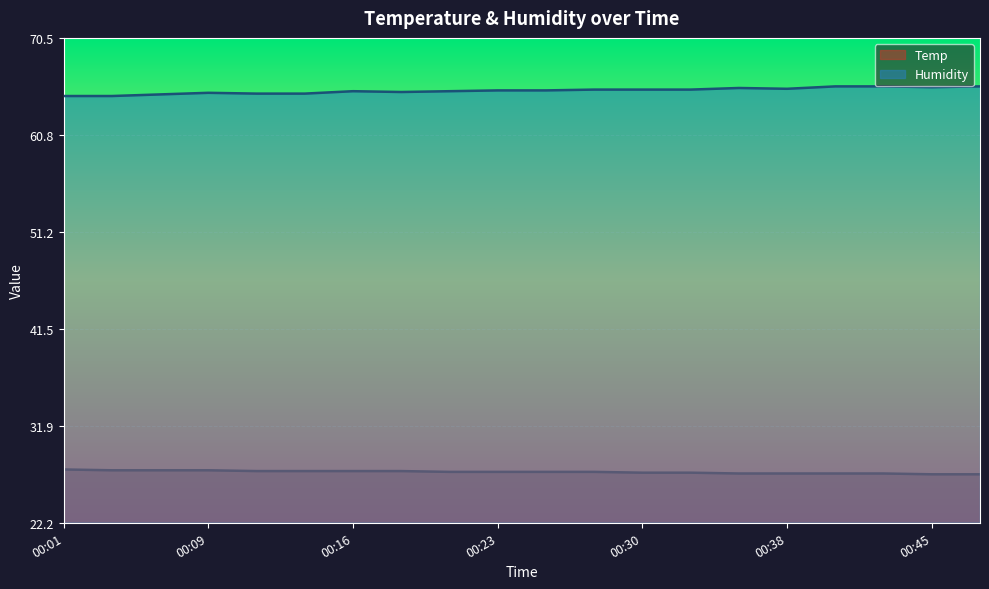

Is the value of Humidity at 00:48 greater than the value of Temp at 00:33?

Yes